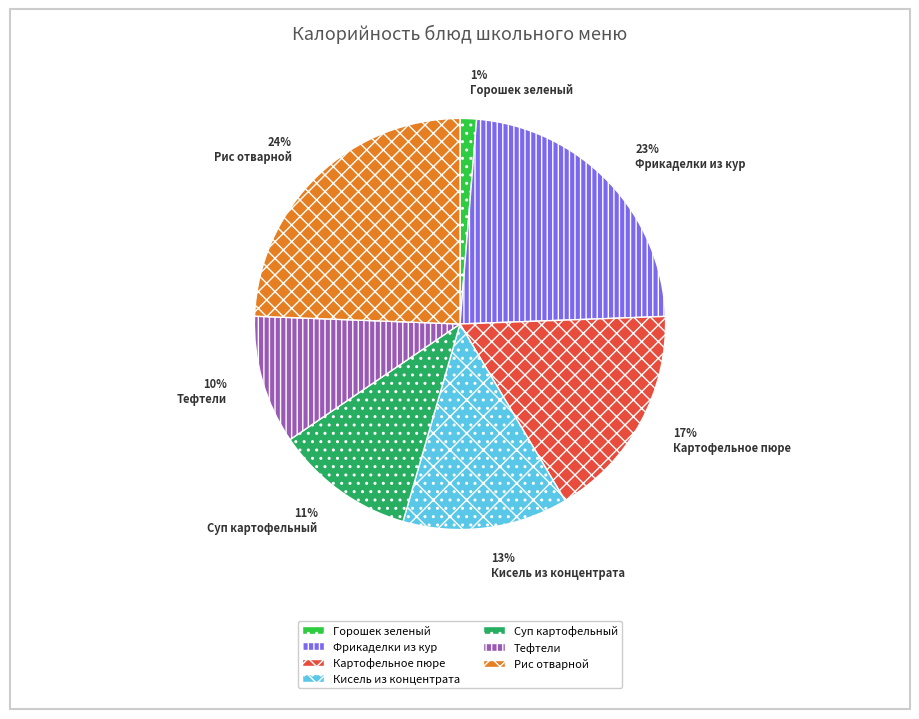

How many slices are in this pie chart?

7